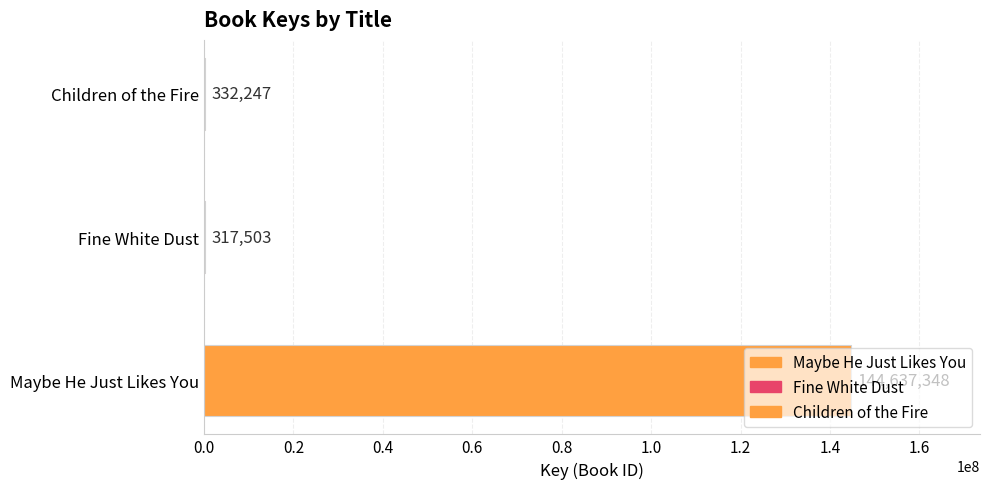

What is the change in value from Maybe He Just Likes You to Children of the Fire?

-144305101